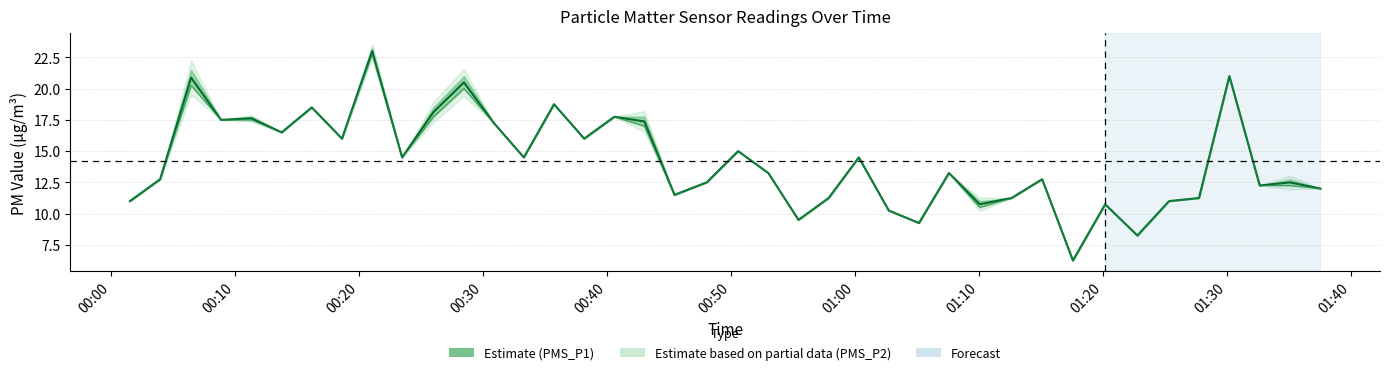

Which series has the largest total across all categories?

PMS_P1